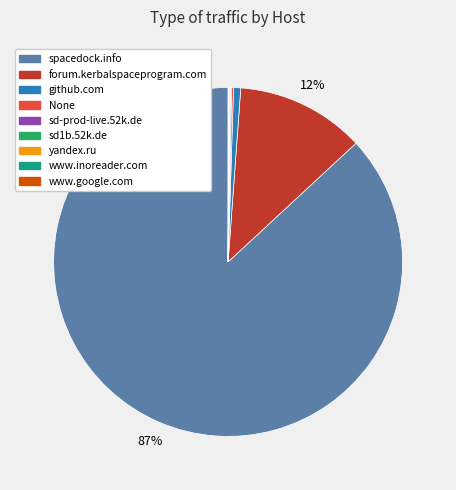

To the nearest percent, what is the average slice percentage?

11%